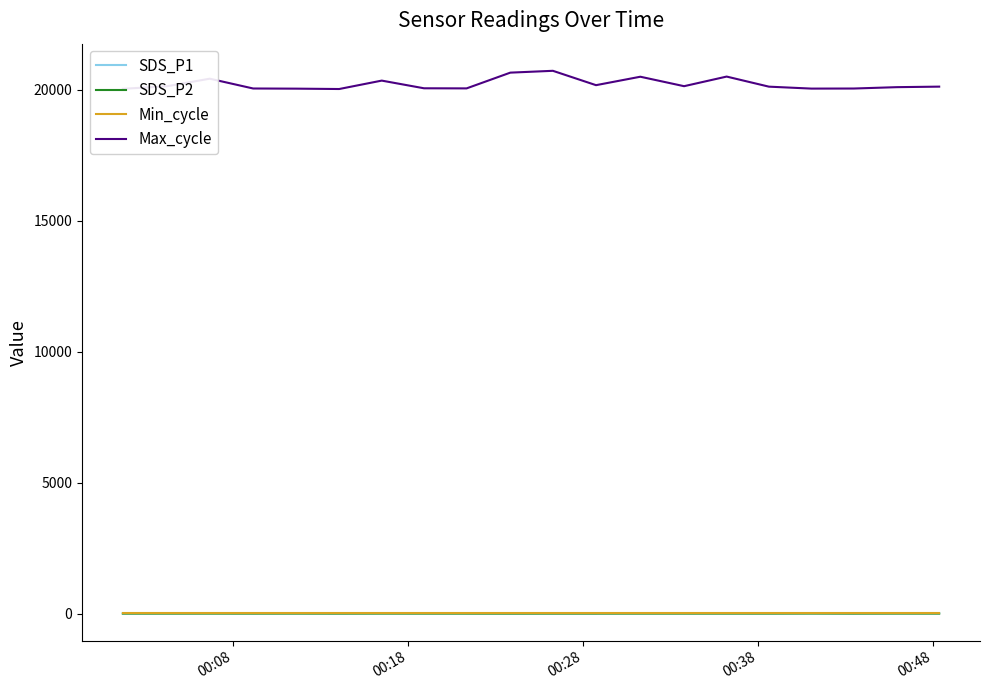

True or false: Max_cycle and SDS_P2 cross at least once.

False